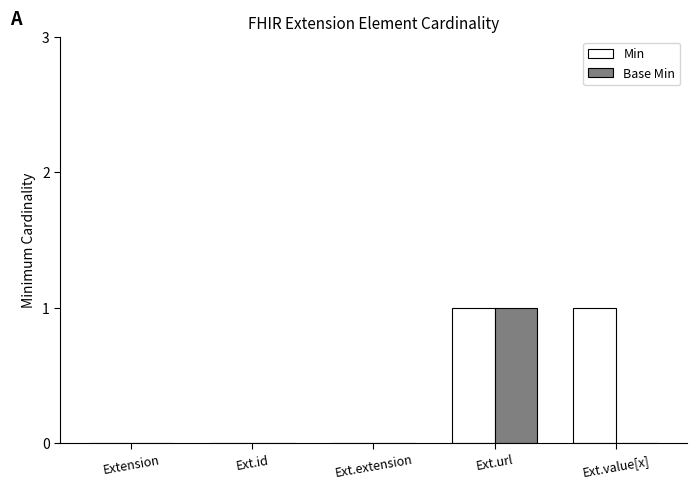

At which category is the sum across all series the highest?

Ext.url